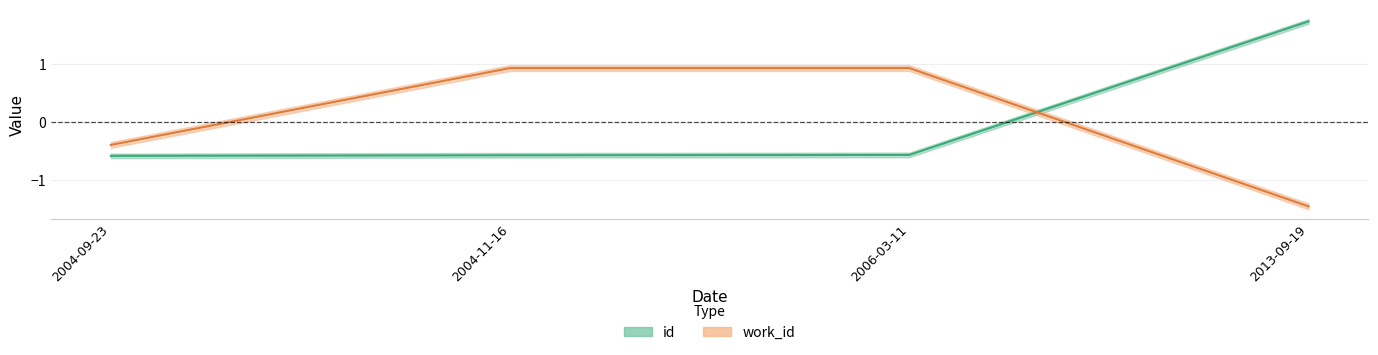

Which series has the largest total across all categories?

id